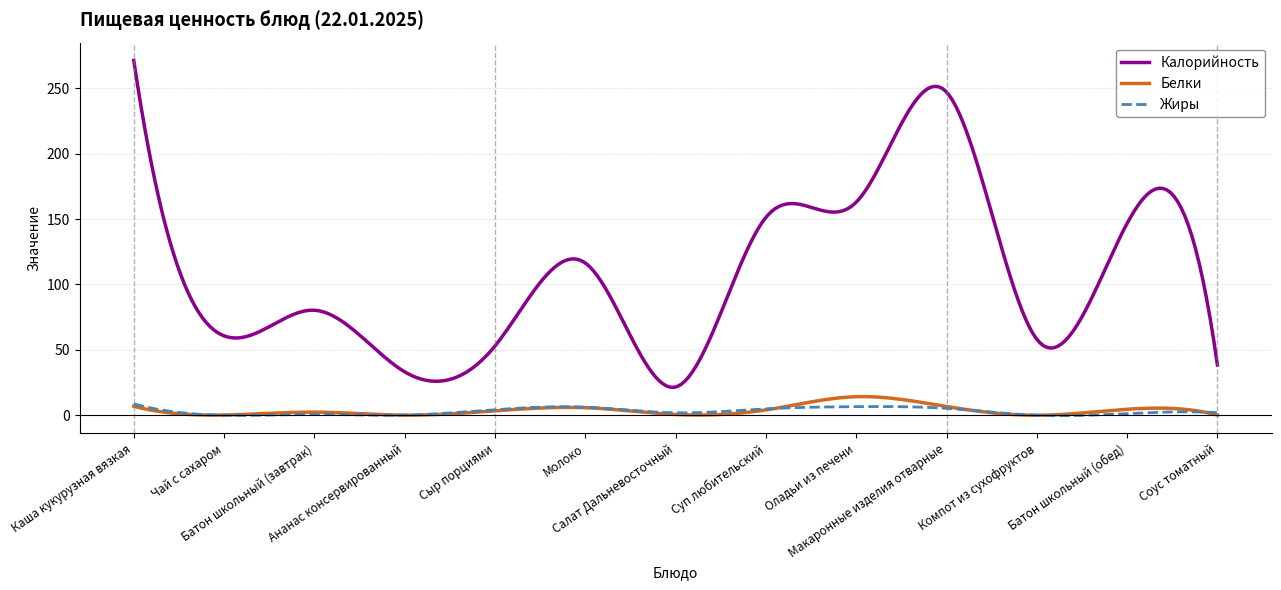

Which series has the largest range (max minus min)?

Калорийность